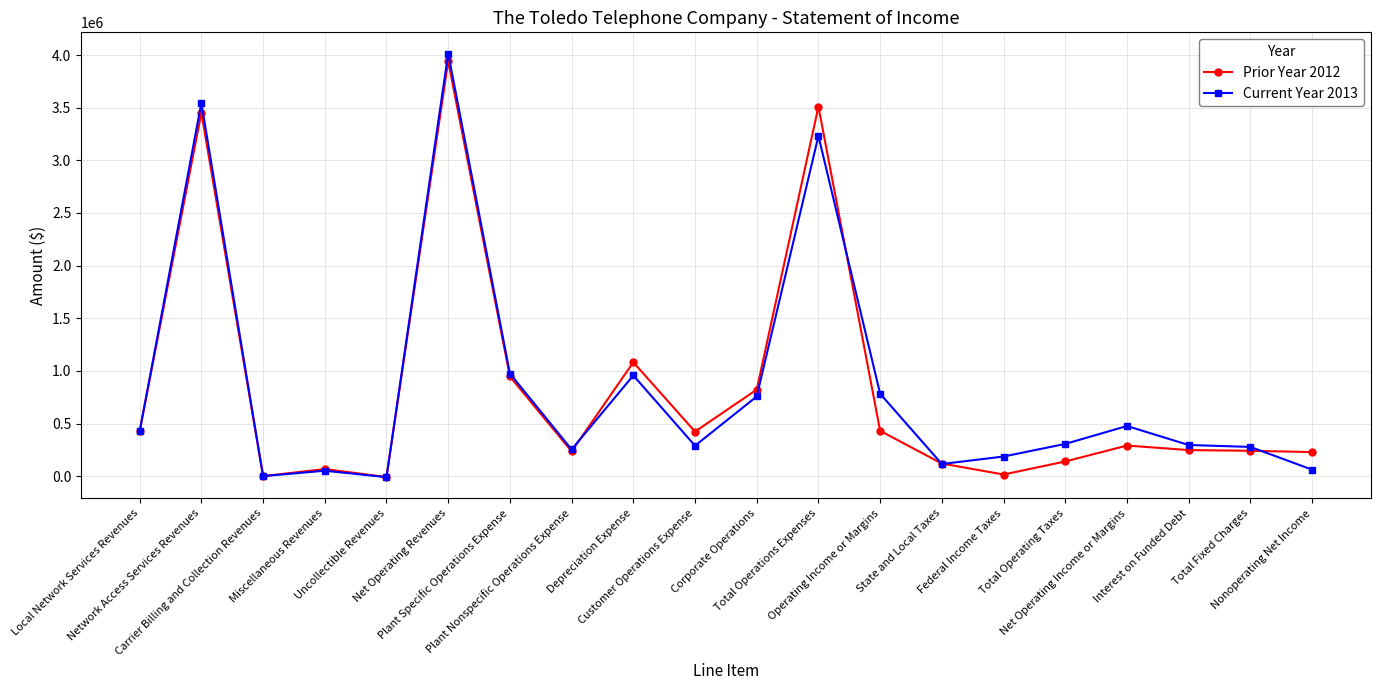

What are all the series names shown in the legend?

Prior Year 2012, Current Year 2013